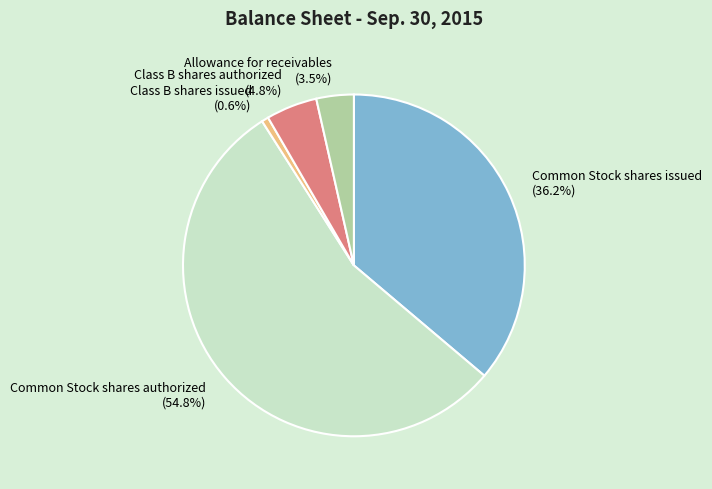

To the nearest percent, what is the combined percentage of Common Stock shares issued and Class B shares authorized?

41%